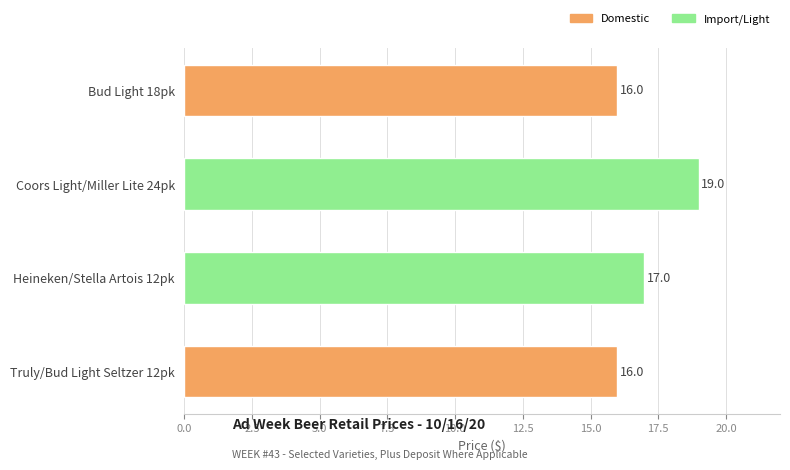

What is the change in value from Coors Light/Miller Lite 24pk to Heineken/Stella Artois 12pk?

-2.0